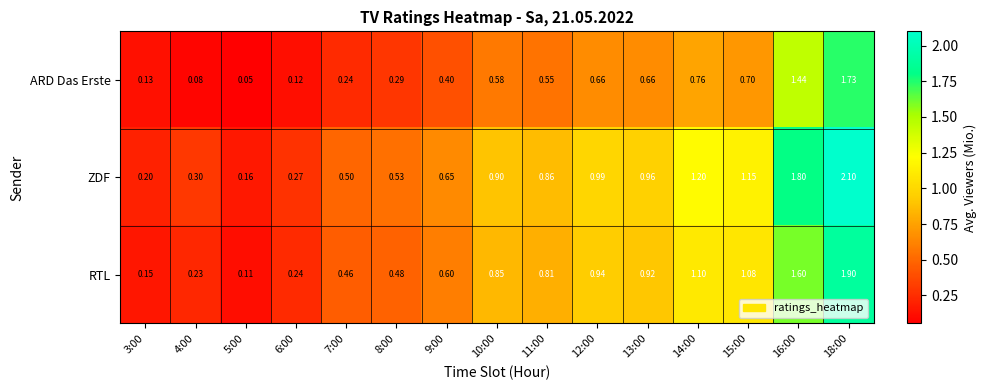

List the series in order of their overall mean, highest first.

ZDF, RTL, ARD Das Erste